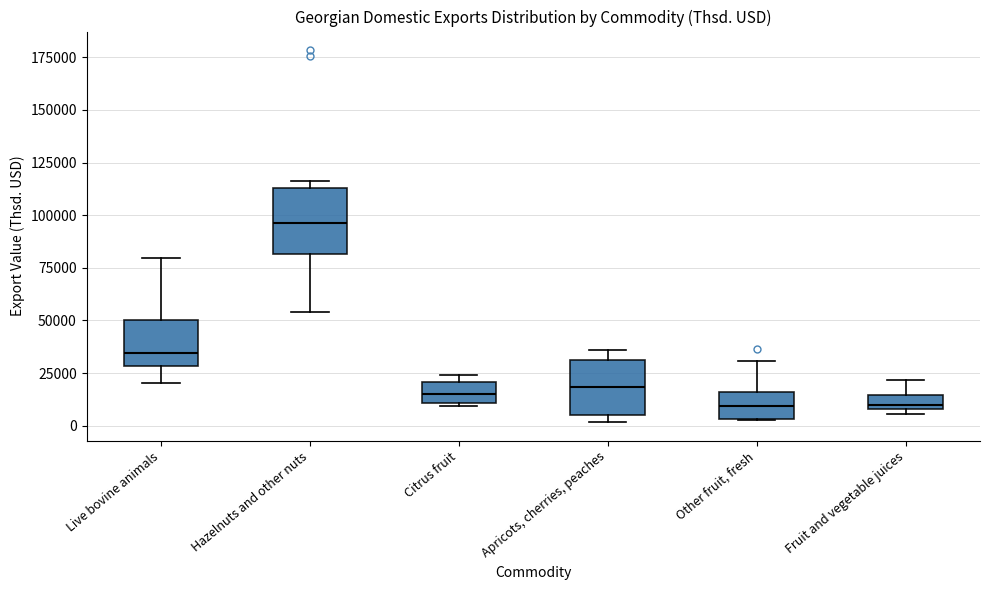

Which box is the tallest, from its lower edge to its upper edge?

Hazelnuts and other nuts